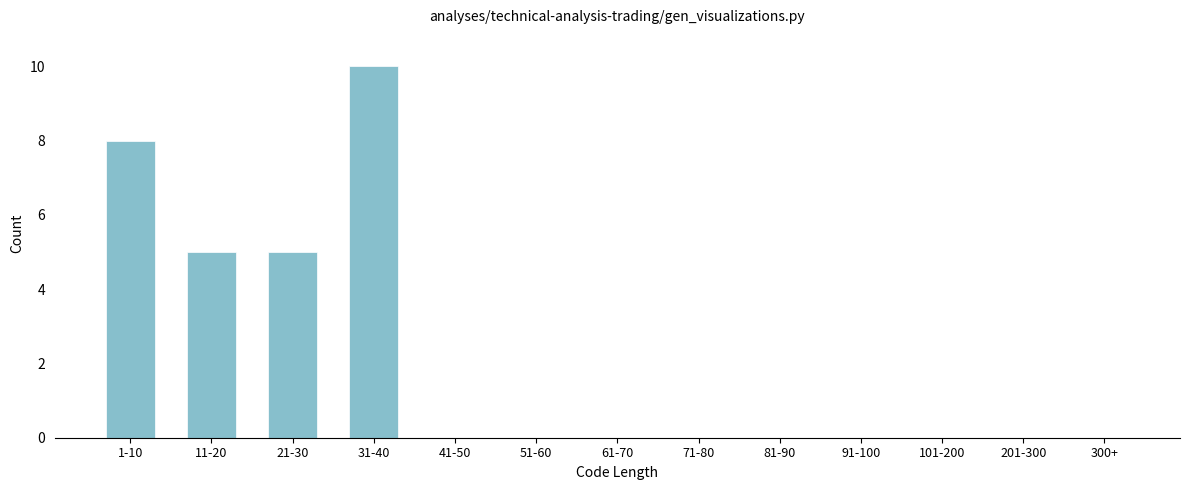

Reading left to right, transcribe all the data shown in this chart.

1-10=8	11-20=5	21-30=5	31-40=10	41-50=0	51-60=0	61-70=0	71-80=0	81-90=0	91-100=0	101-200=0	201-300=0	300+=0